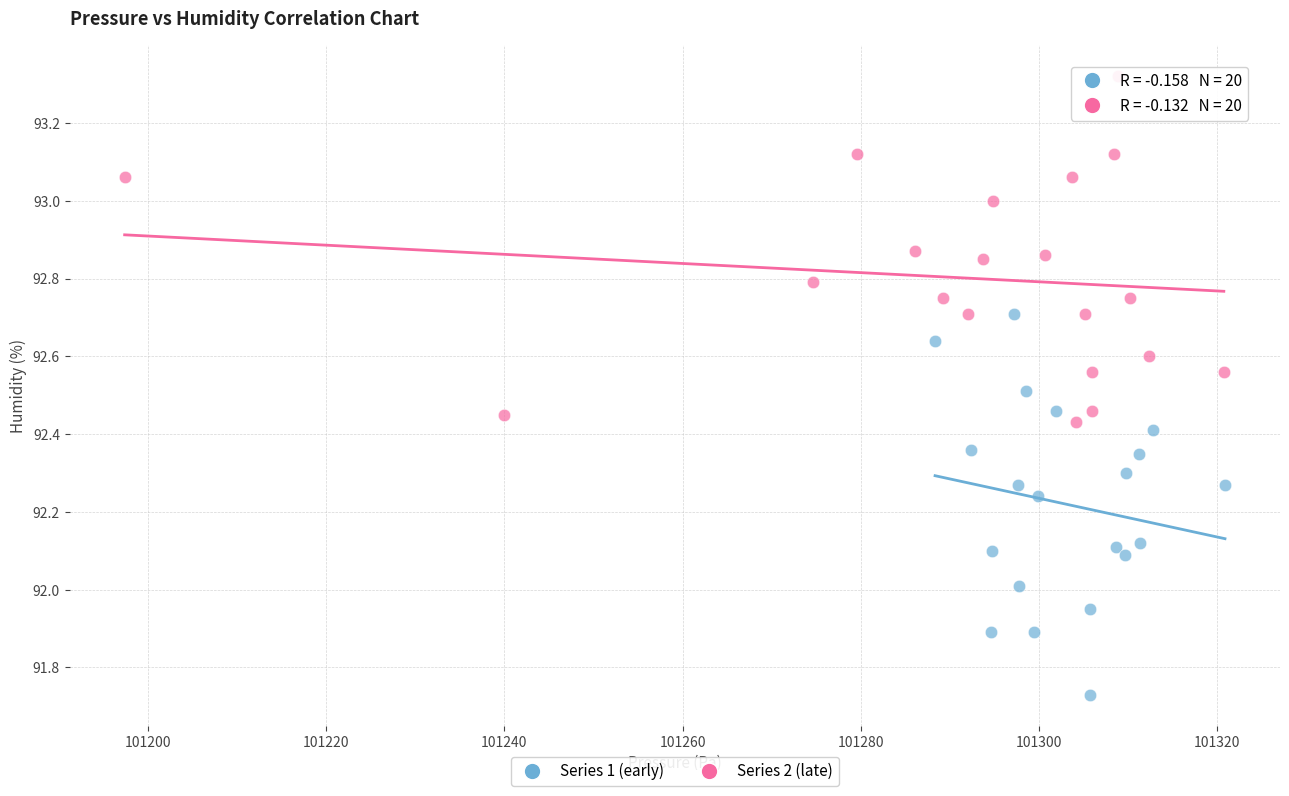

Which series contains the lowest Y value?

Series 1 (early)